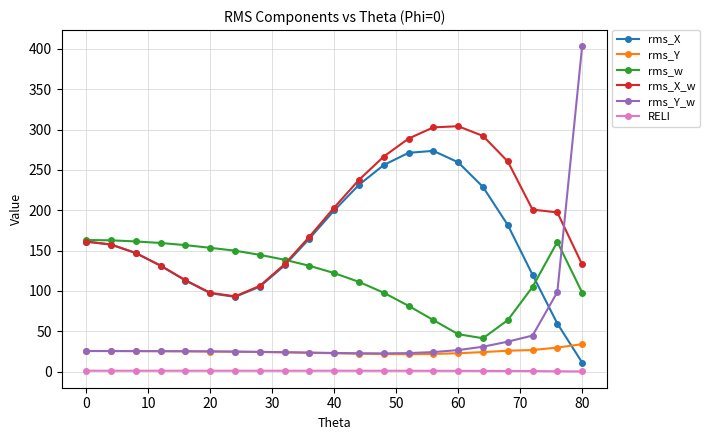

Which series has the widest spread of values?

rms_Y_w